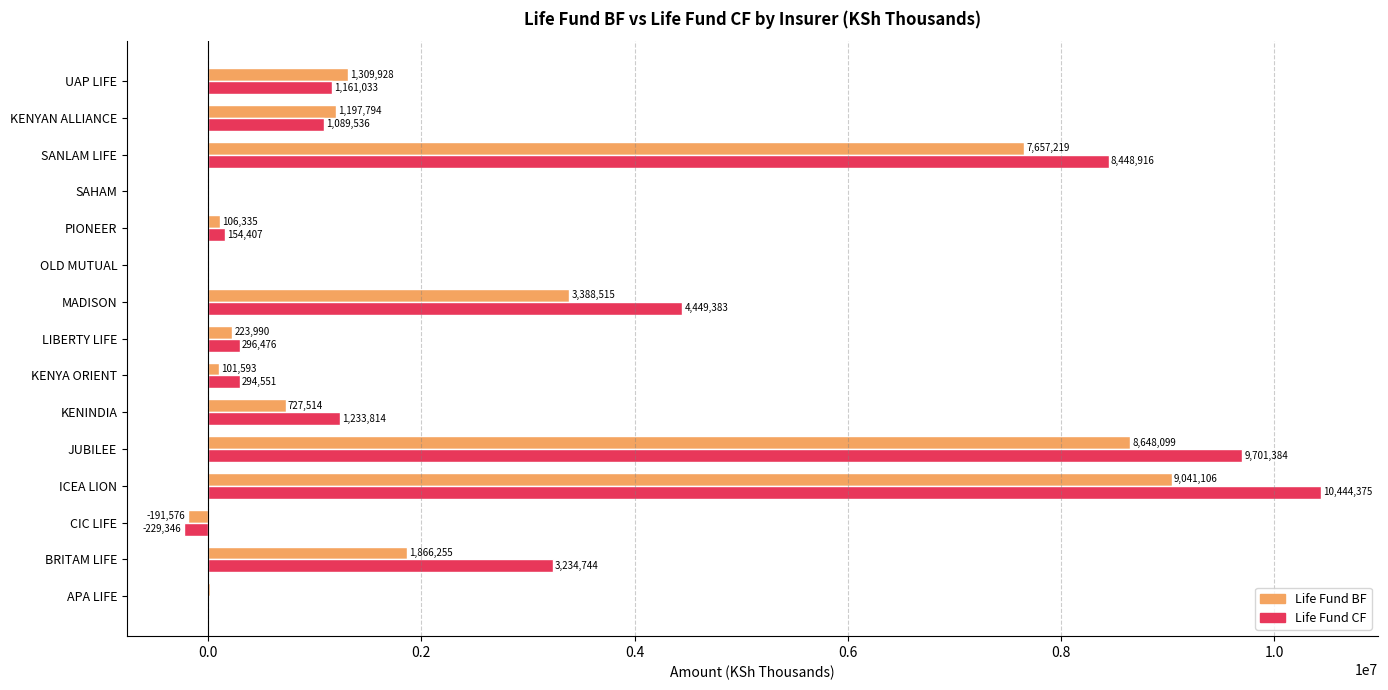

The Life Fund BF series shows 8648099 at JUBILEE. True or false?

True